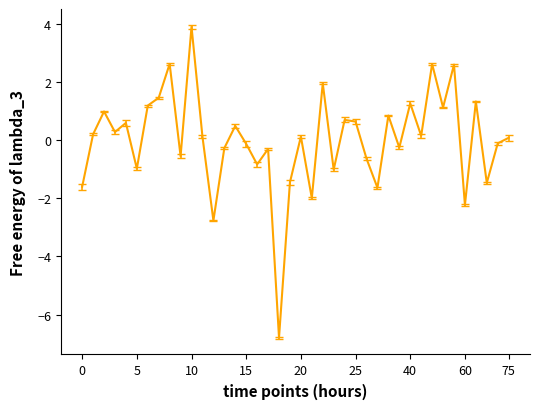

What is the smallest value displayed?

-6.8